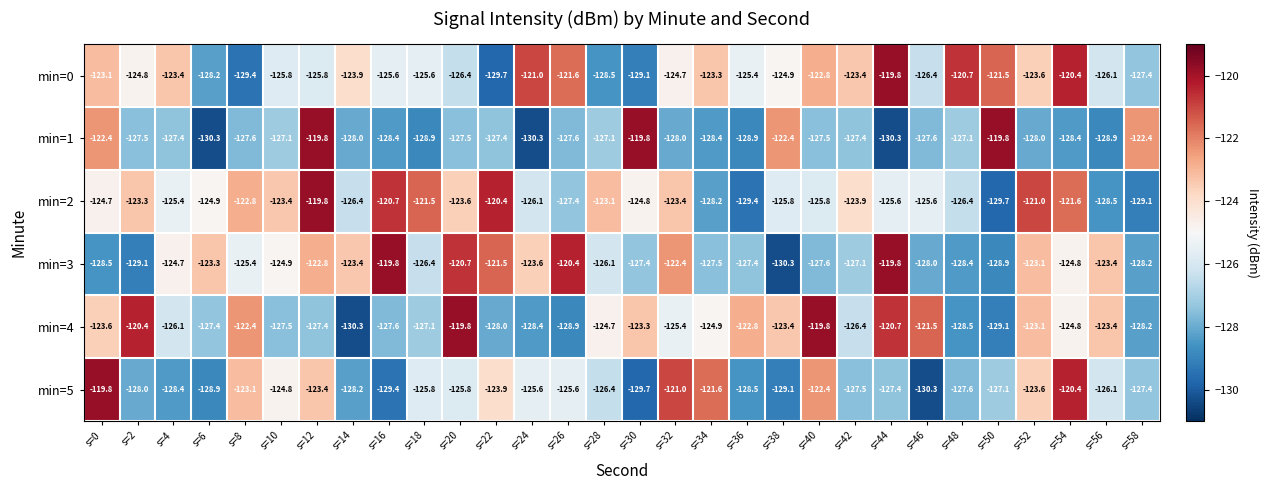

What is the average value of the min=4 series?

-125.2